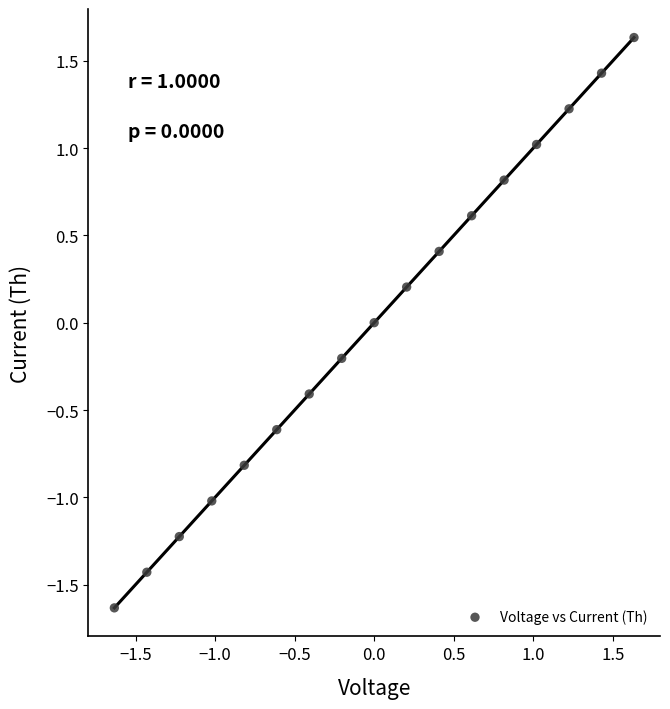

What is the range of Y values (max minus min)?

3.3